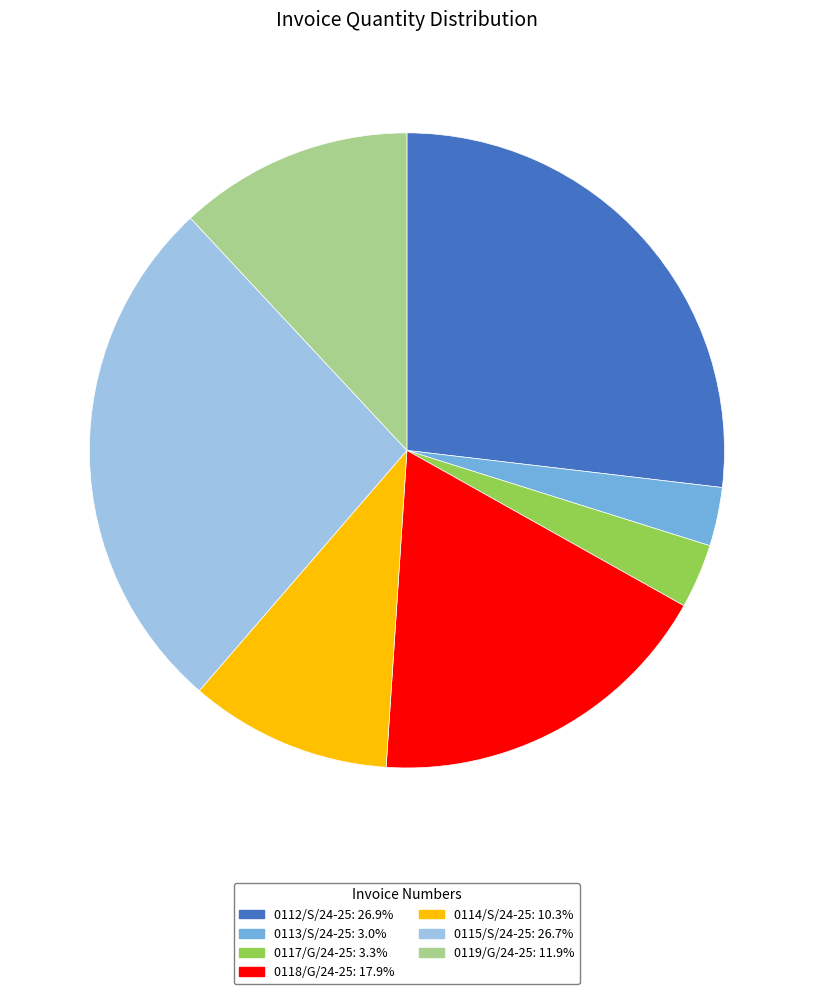

Combined, do 0117/G/24-25: 3.3% and 0114/S/24-25: 10.3% account for over 50%?

No